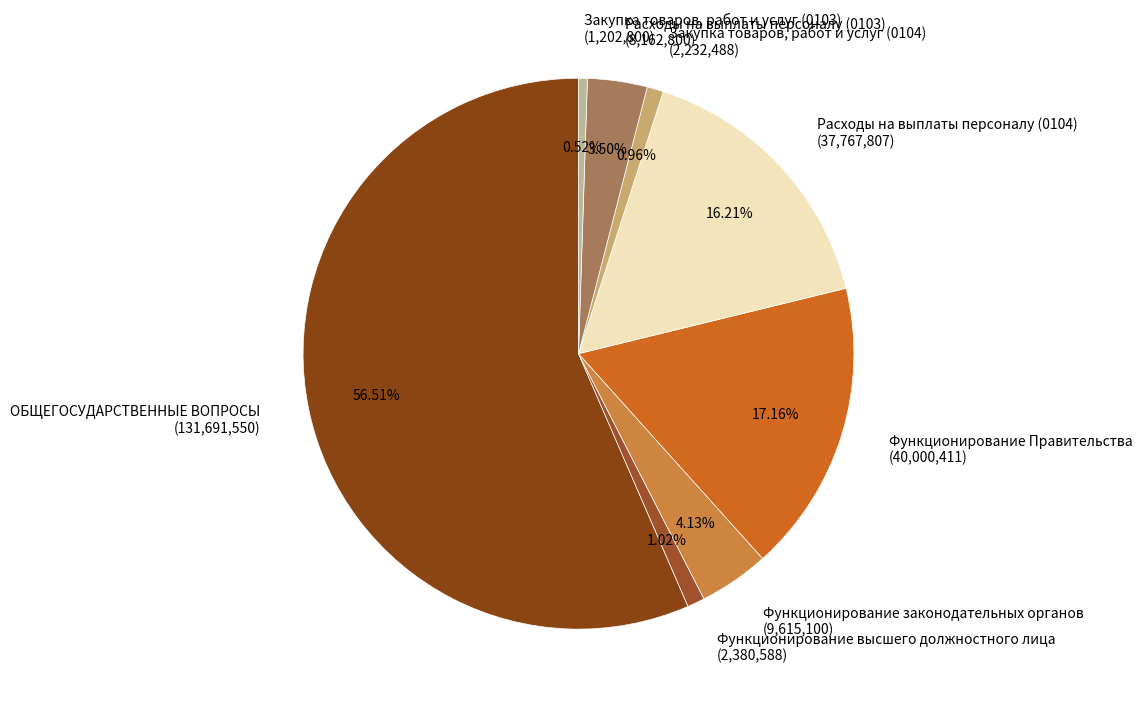

Is it true that Расходы на выплаты персоналу (0103) is 10% of the pie?

False